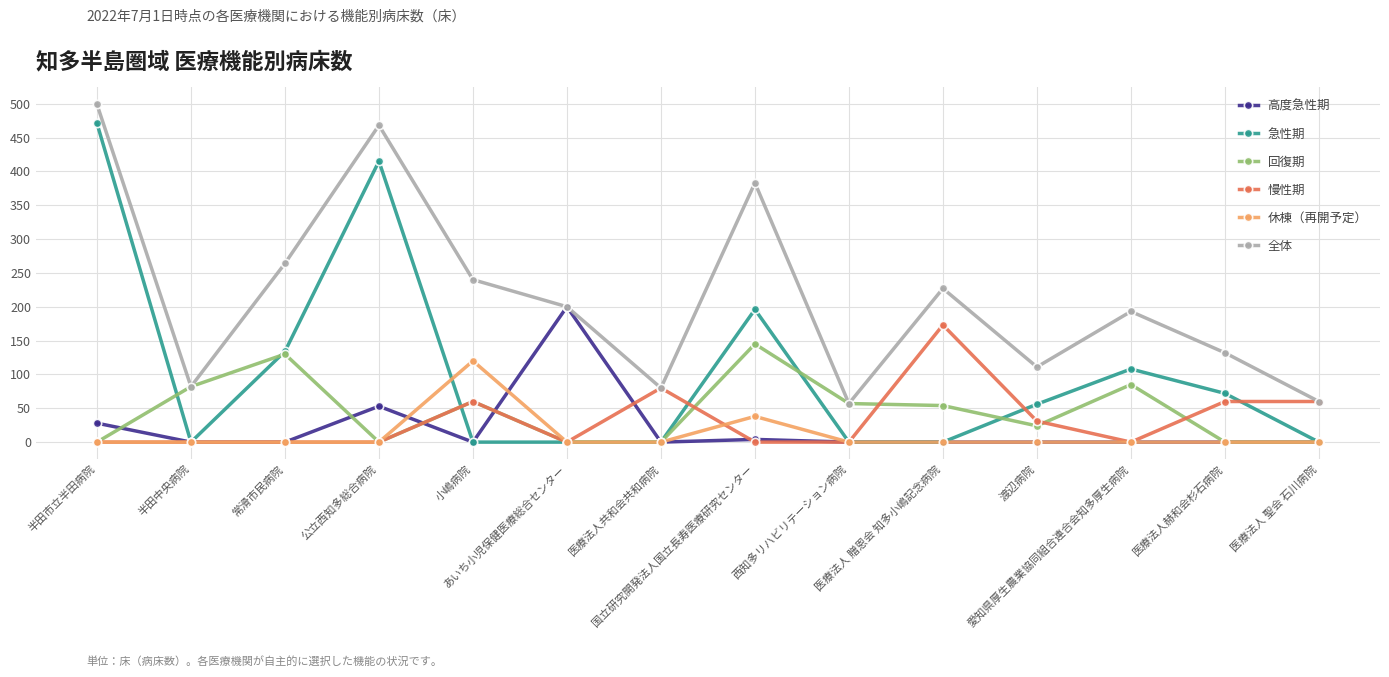

The 全体 series shows 82 at 半田中央病院. True or false?

True